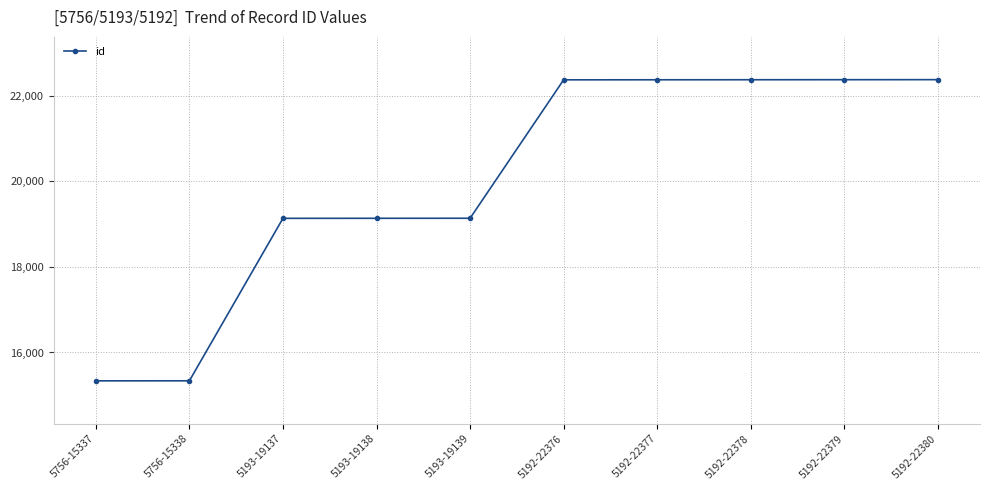

How many distinct data groups are displayed?

1